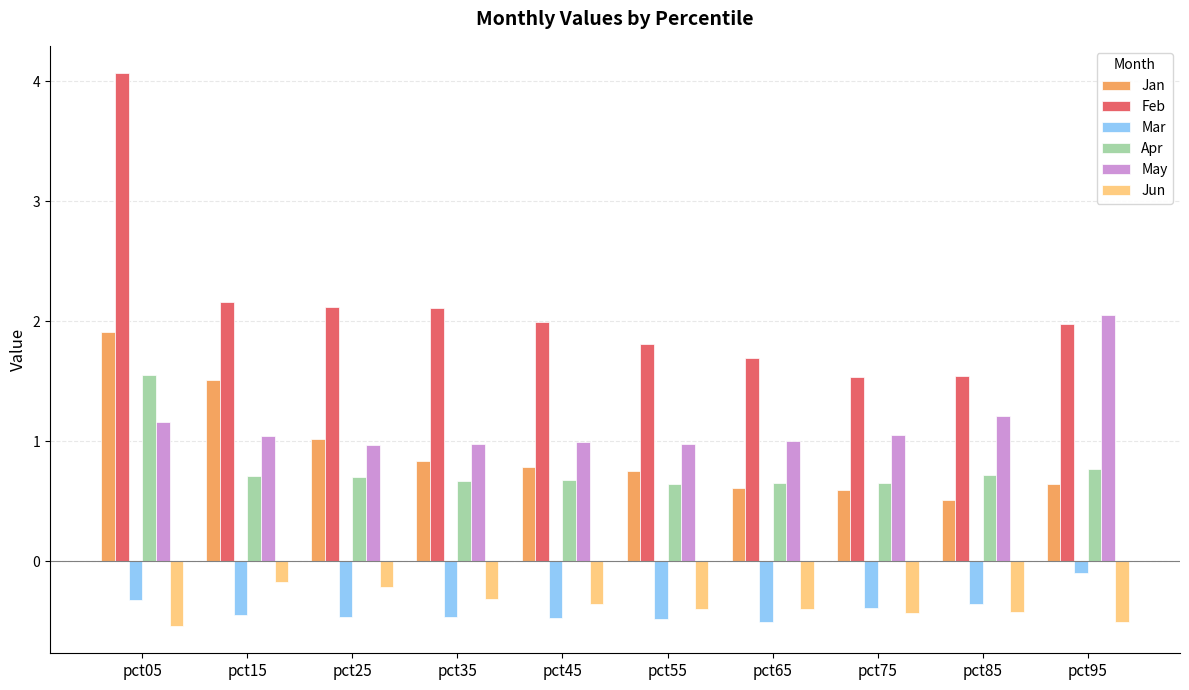

What value does the May series have at pct75?

1.1